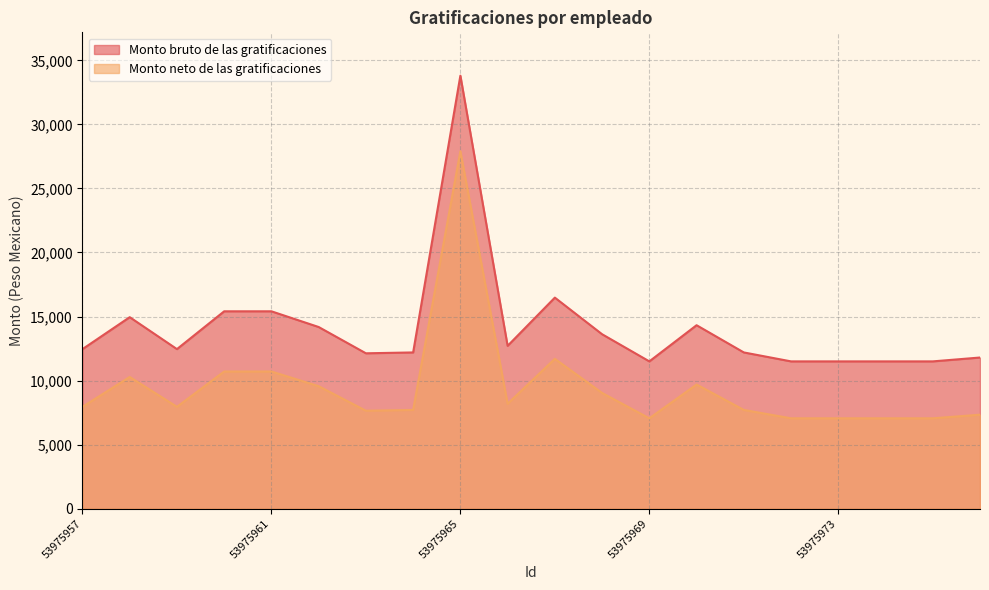

How many lines are shown in the chart?

2